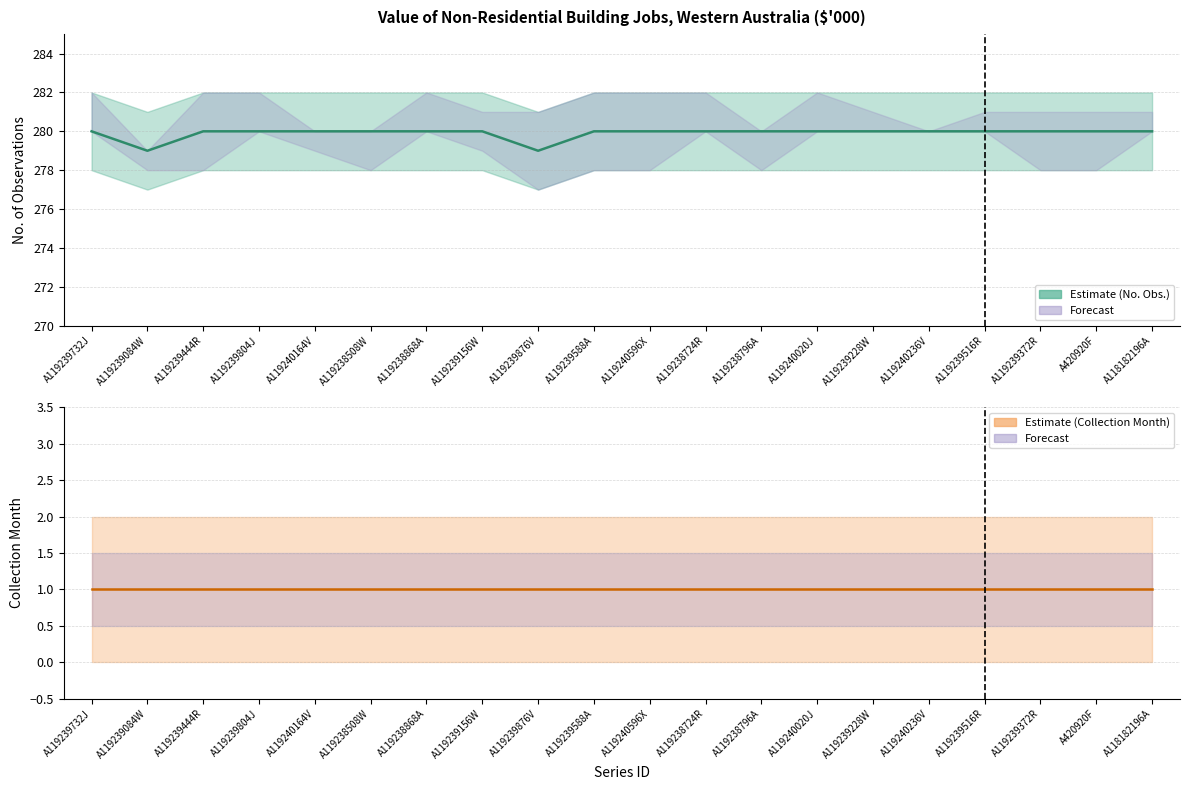

True or false: No. Obs. and Collection Month intersect in this chart.

False